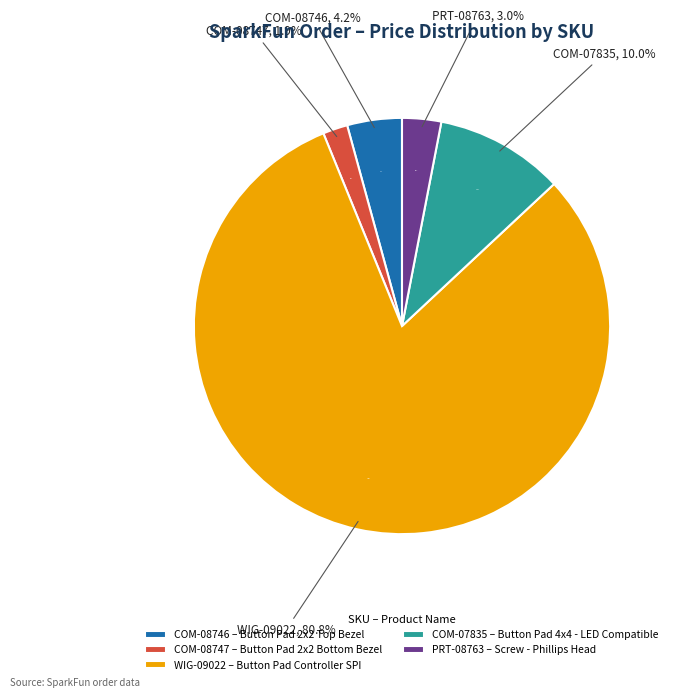

Rank the categories by value from lowest to highest.

Button Pad 2x2 Bottom Bezel, Screw - Phillips Head, Button Pad 2x2 Top Bezel, Button Pad 4x4 - LED Compatible, Button Pad Controller SPI